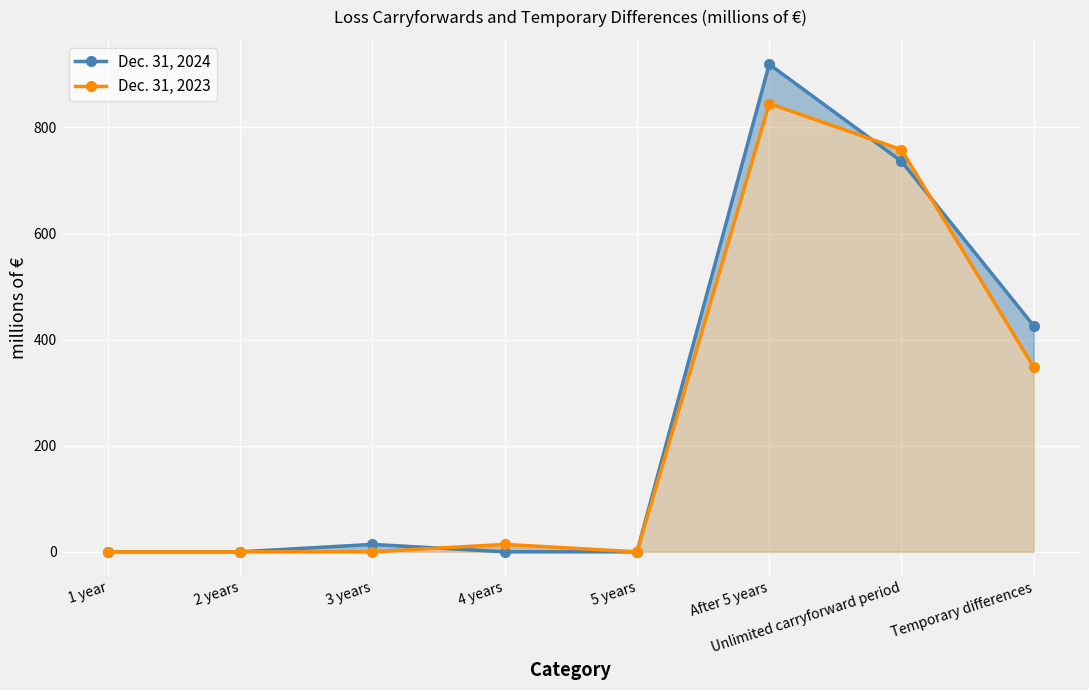

What is the difference between the Dec. 31, 2023 values at Unlimited carryforward period and 3 years?

758